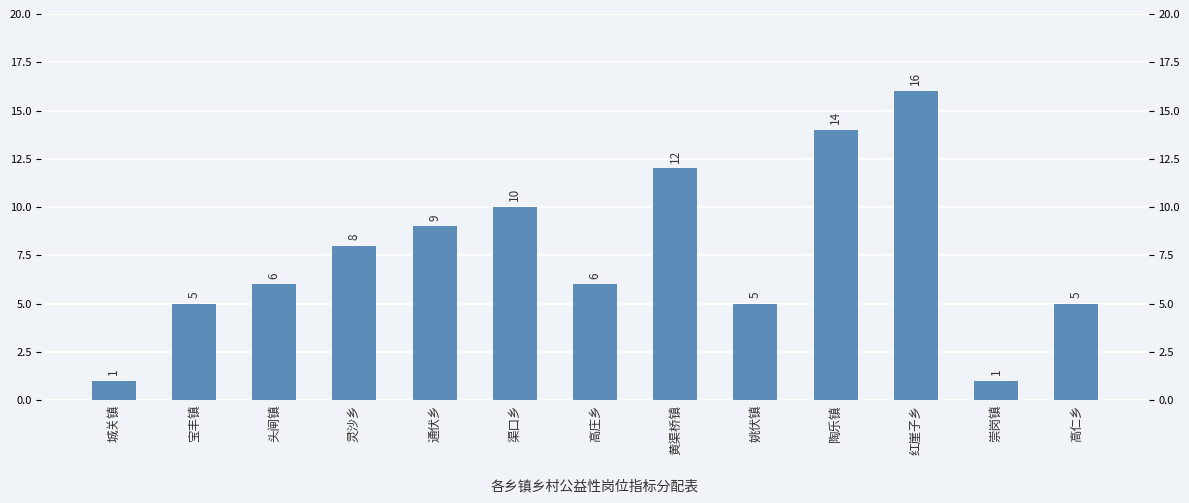

Rank the categories by value from highest to lowest.

红崖子乡, 陶乐镇, 黄渠桥镇, 渠口乡, 通伏乡, 灵沙乡, 头闸镇, 高庄乡, 宝丰镇, 姚伏镇, 高仁乡, 城关镇, 崇岗镇